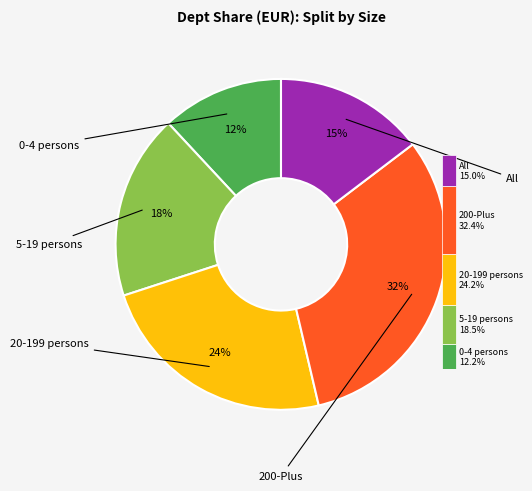

What is the largest slice in the pie chart?

200-Plus